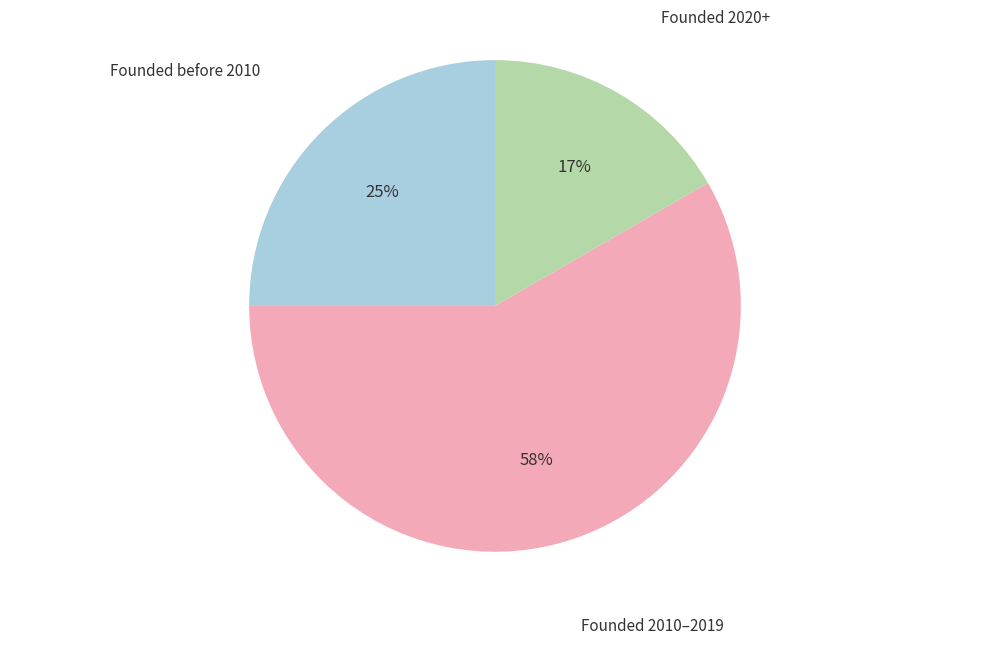

To the nearest percent, what portion does Founded before 2010 represent?

25%